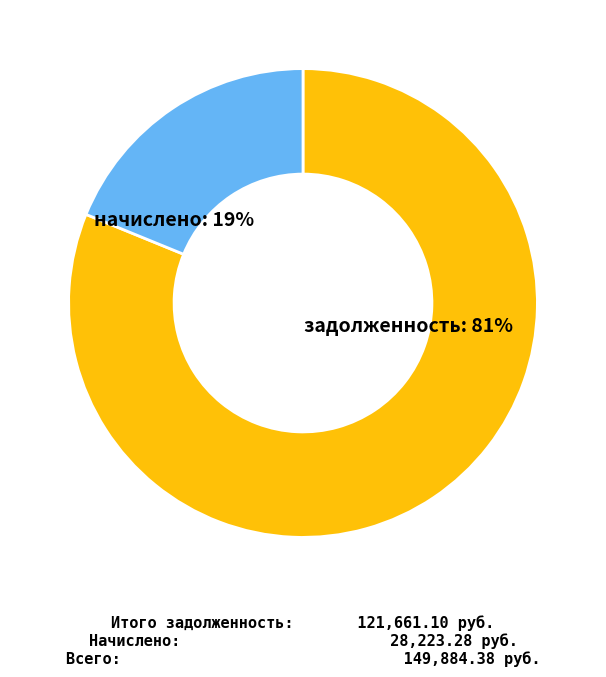

To the nearest percent, what is the average slice percentage?

50%